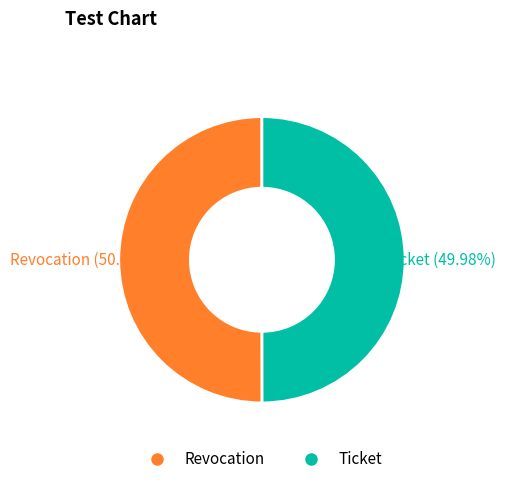

Is there a majority slice in this chart?

Yes